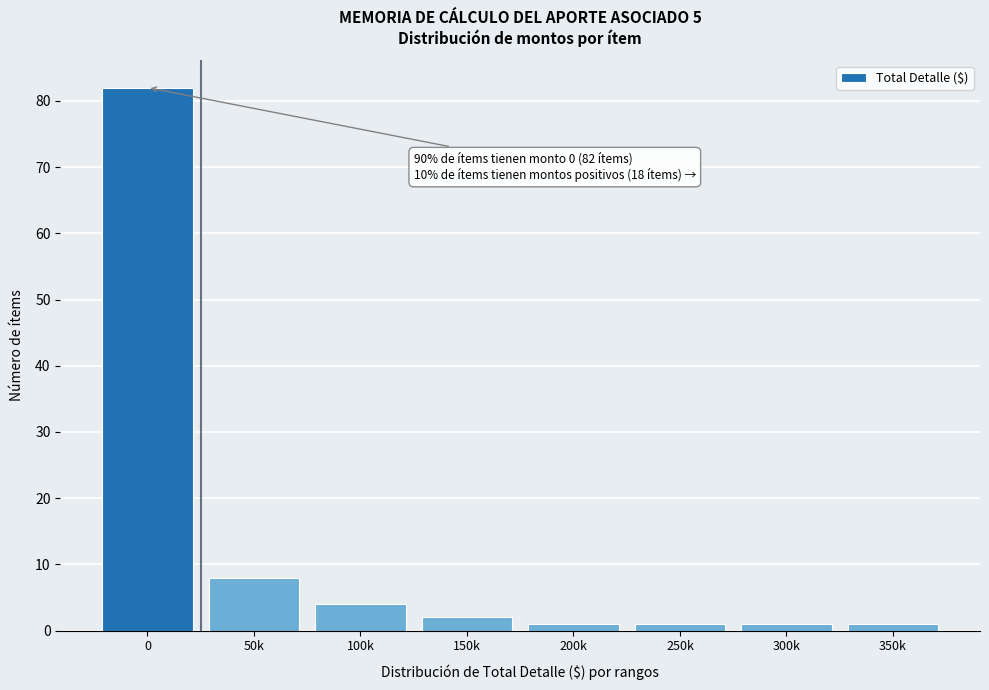

Reading left to right, list all the values displayed in this chart.

0=82	50k=8	100k=4	150k=2	200k=1	250k=1	300k=1	350k=1